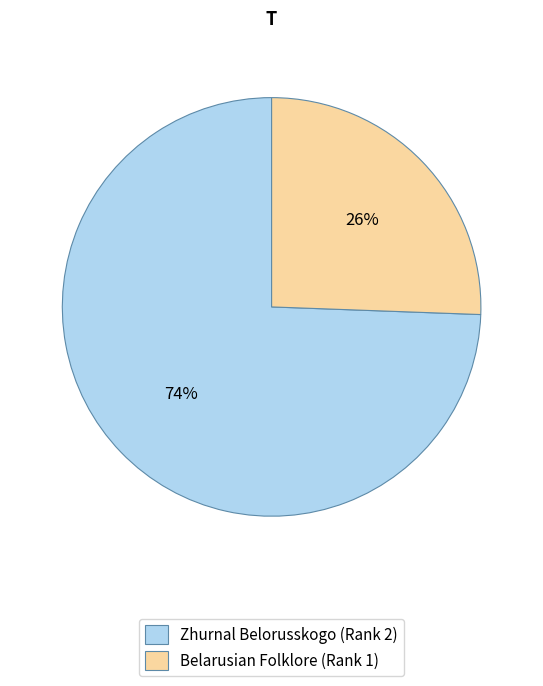

Which has a higher value, Belarusian Folklore (Rank 1) or Zhurnal Belorusskogo (Rank 2)?

Zhurnal Belorusskogo (Rank 2)